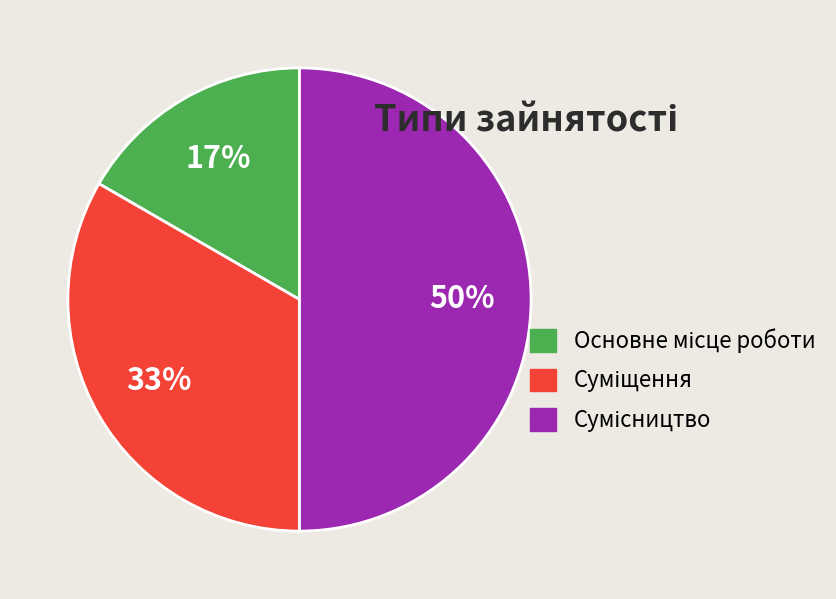

To the nearest percent, what is the average slice percentage?

33%